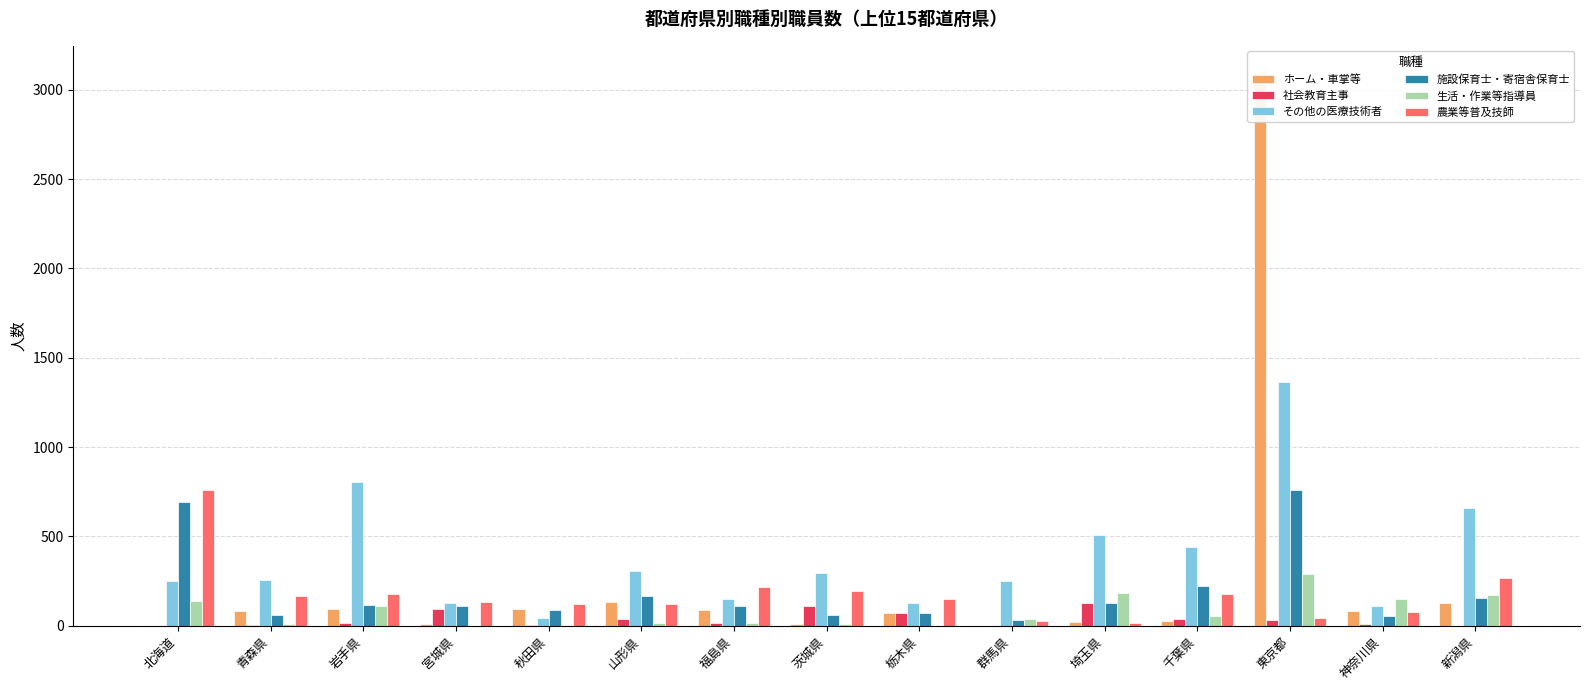

Which series has the widest spread of values?

ホーム・車掌等